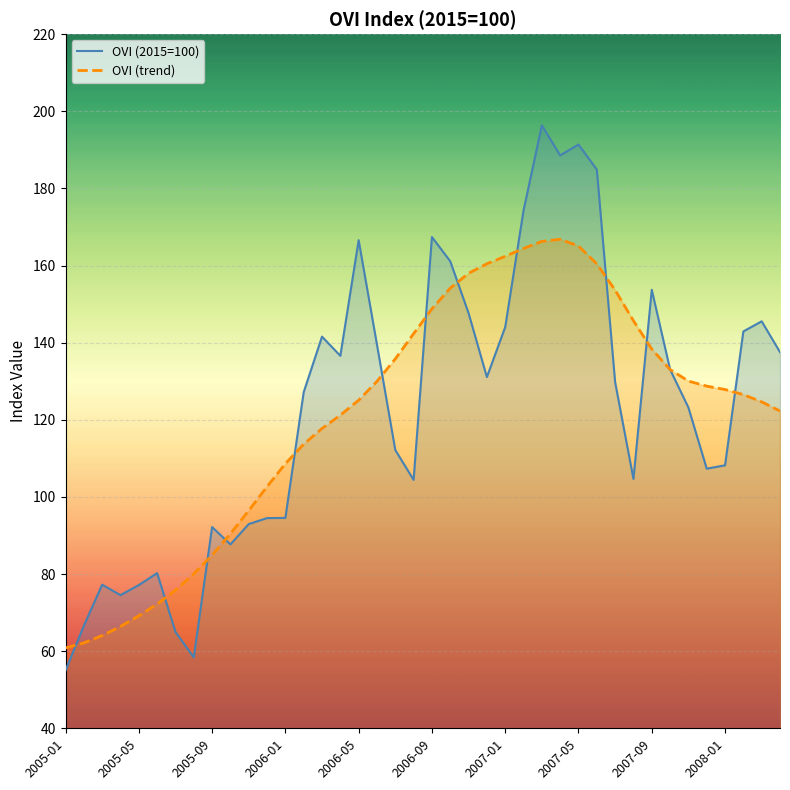

How many times do OVI (2015=100) and OVI (trend) cross each other?

13